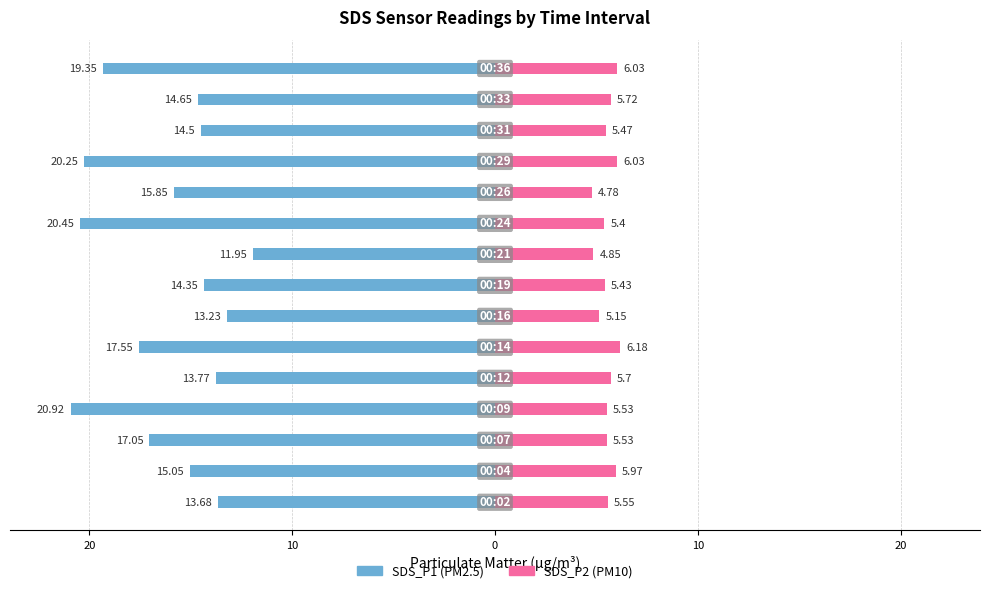

Which series has the largest range (max minus min)?

SDS_P1